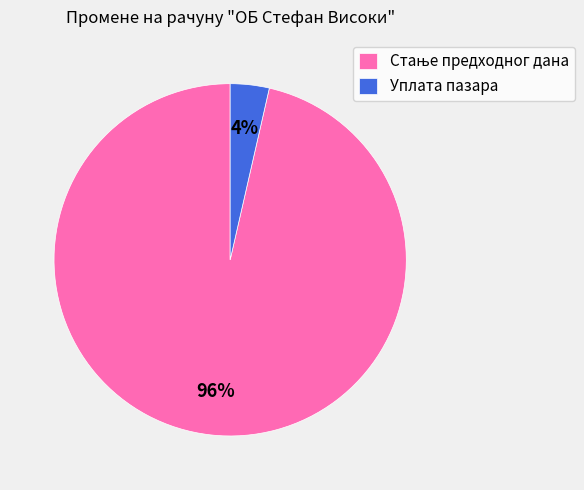

To the nearest percent, what is the average slice percentage?

50%